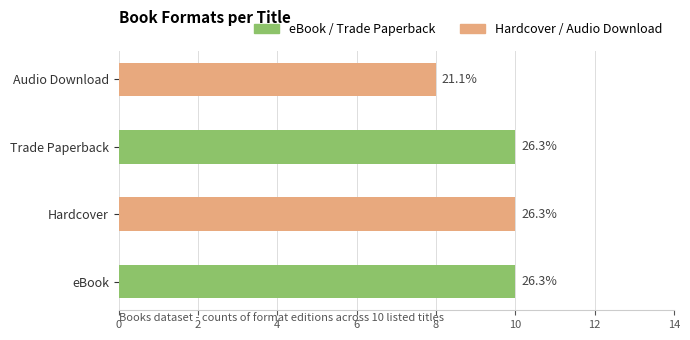

Does the chart contain any negative values?

No